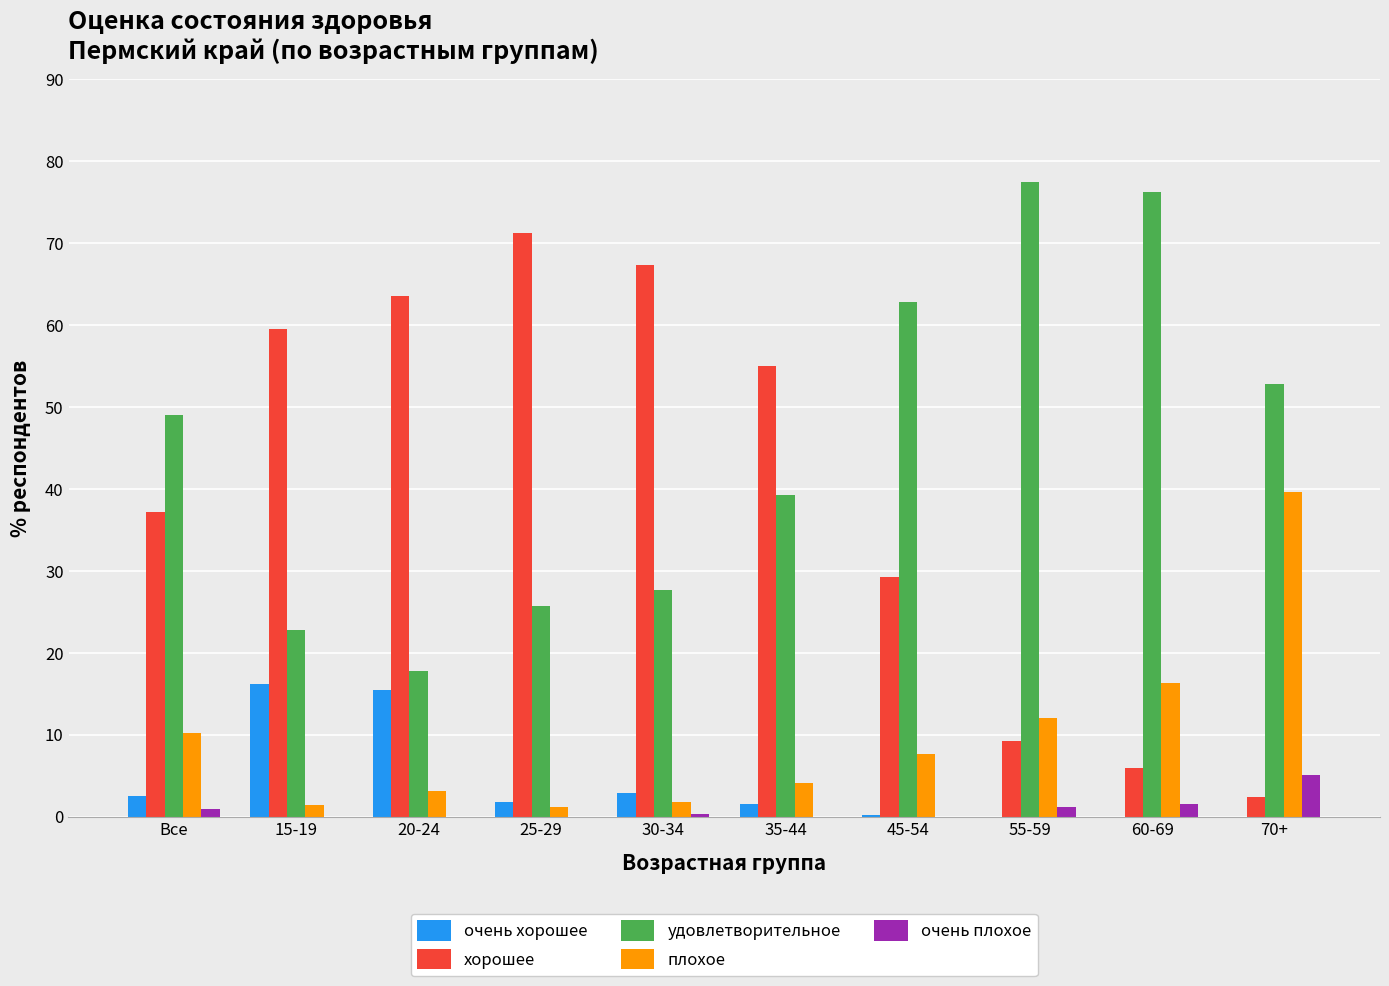

Which series has the largest total across all categories?

удовлетворительное